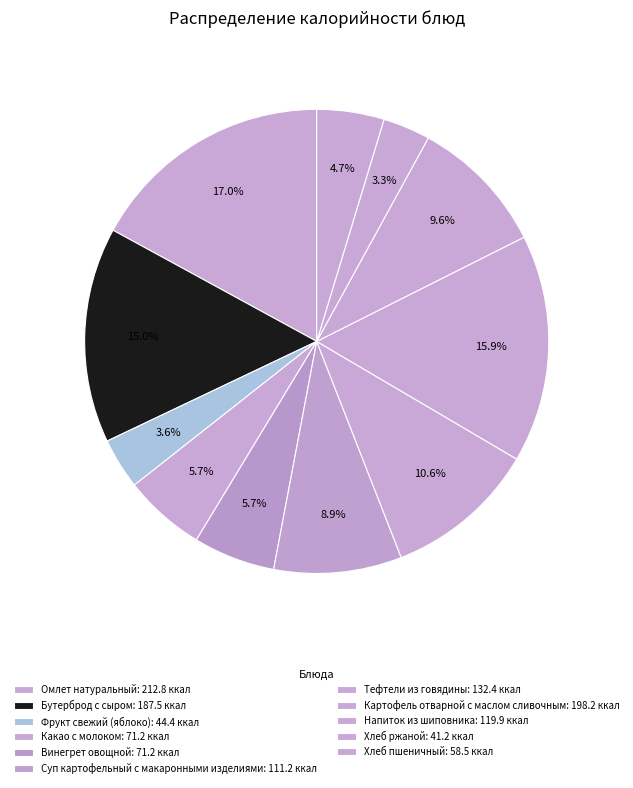

Count the number of slices in the pie.

11